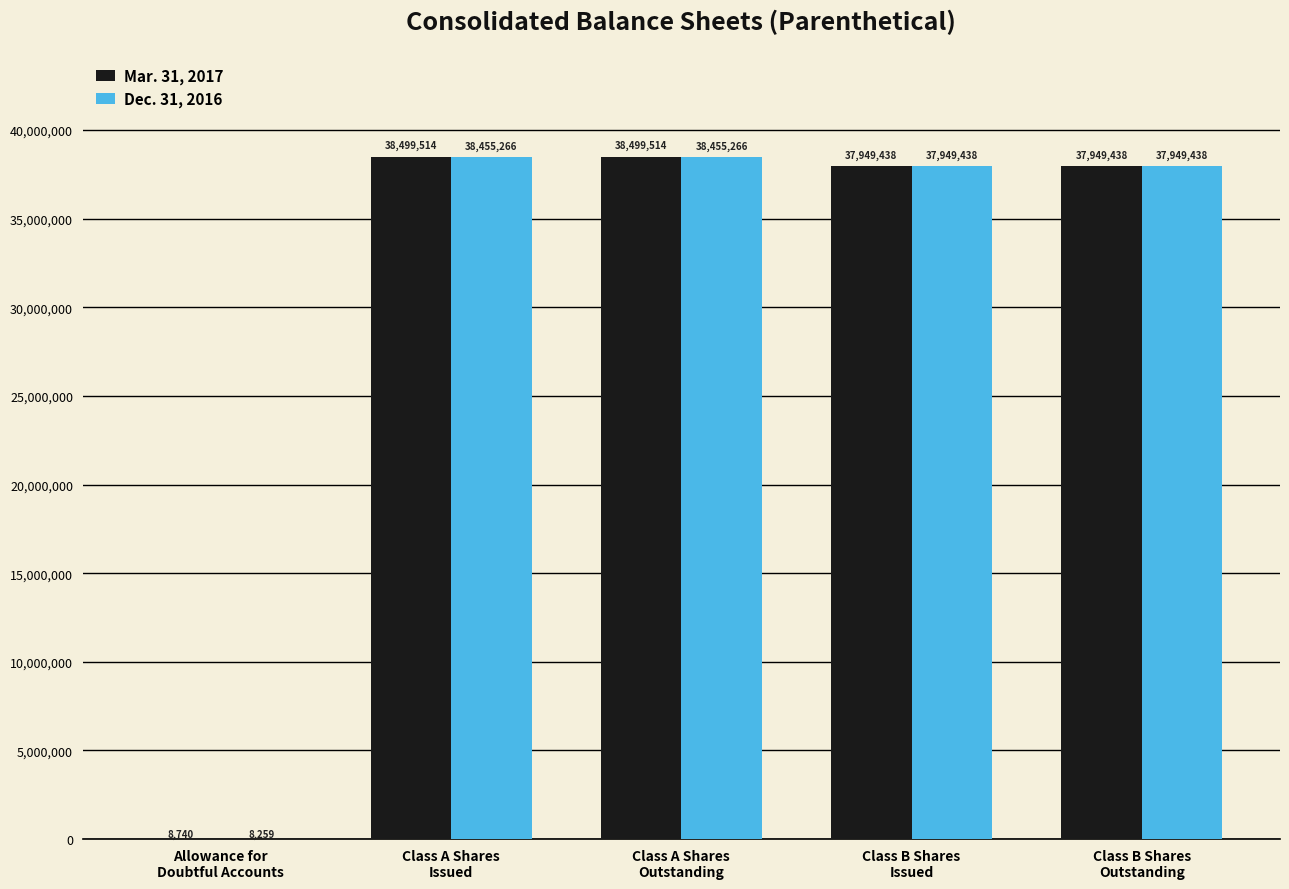

Which series has the largest total across all categories?

Mar. 31, 2017